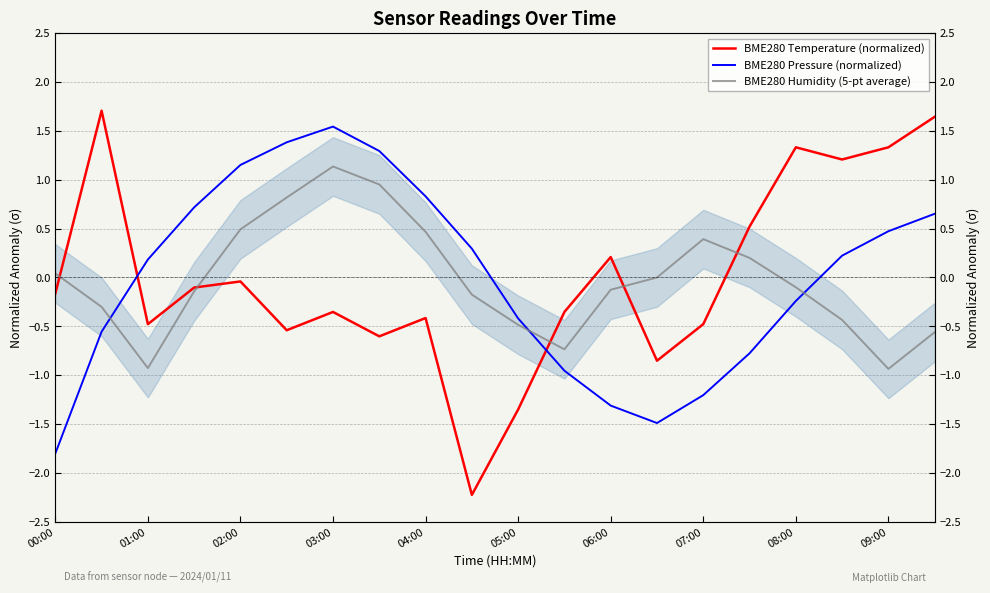

Which series changed the most between 03:00 and 05:00?

BME280 Pressure (normalized)